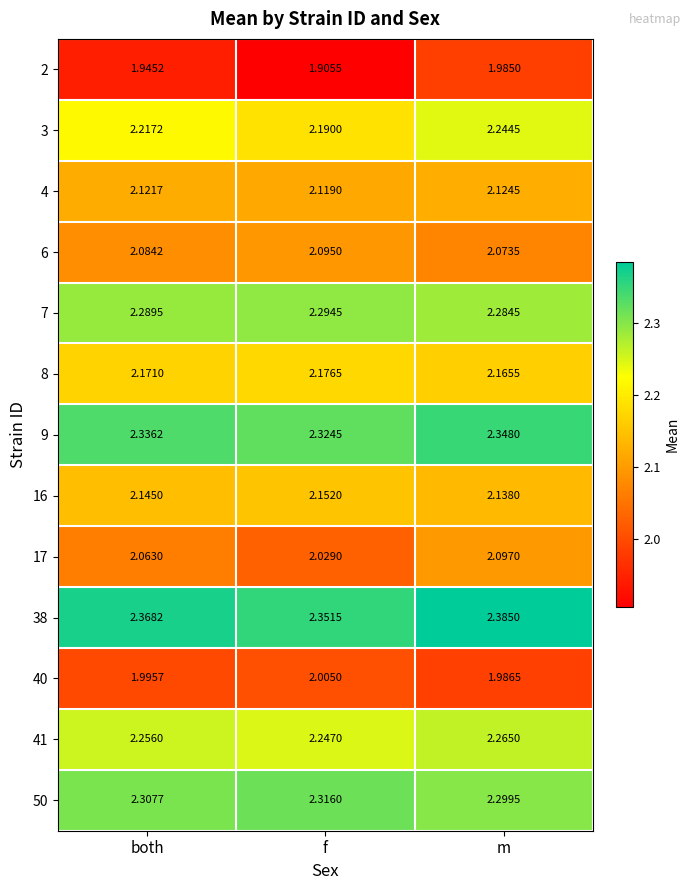

Where is 2 nearest to the value 1?

f